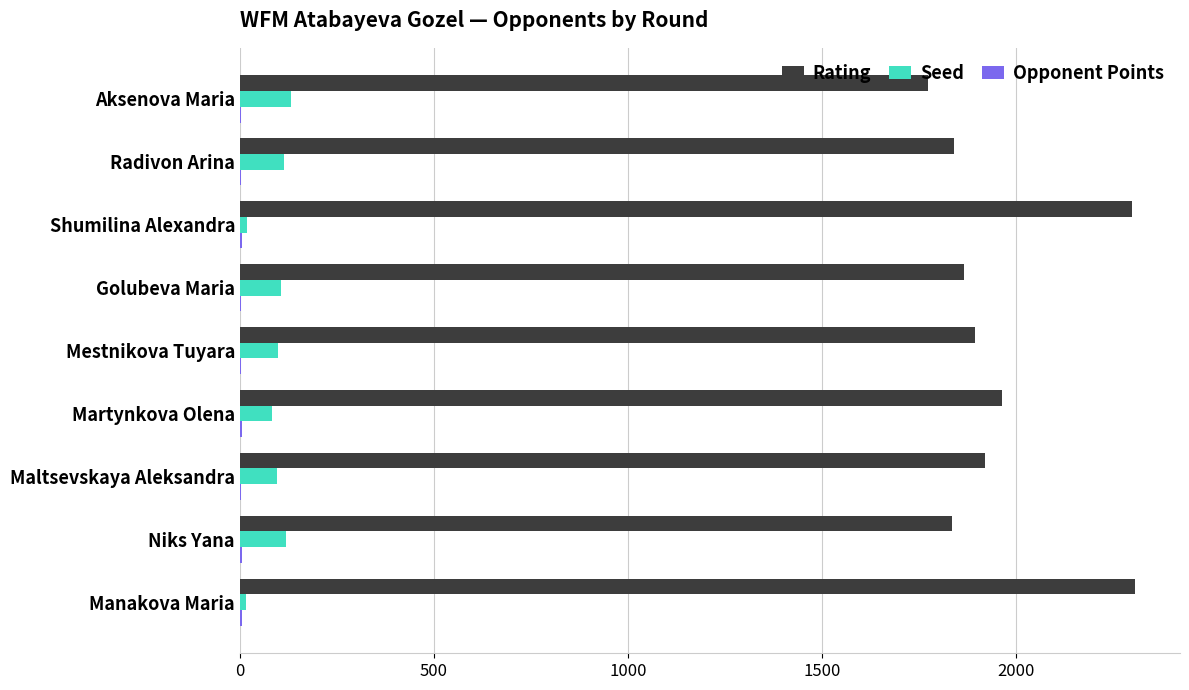

What is the sum of all Rating values?

17696.0